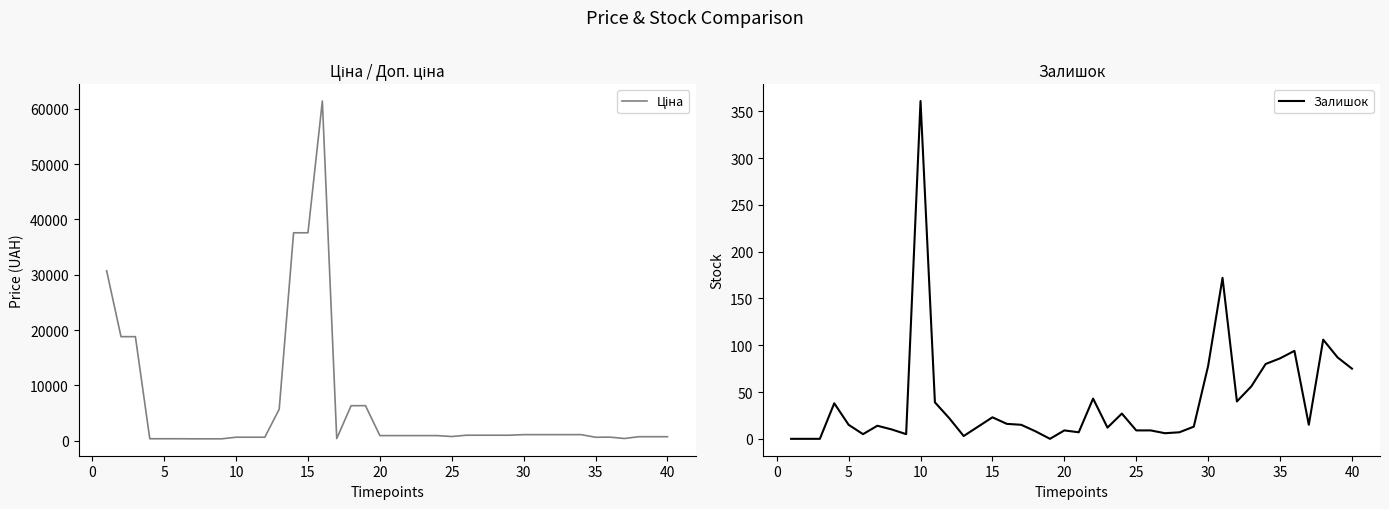

What is the highest value of the Залишок series?

361